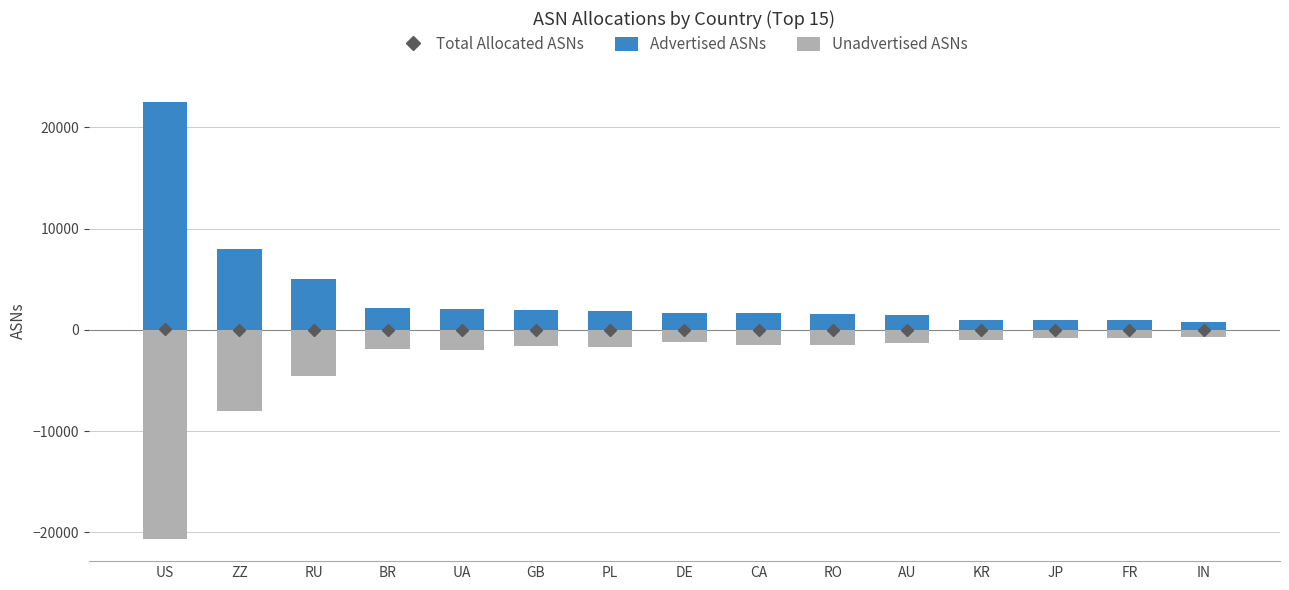

True or false: Total Allocated ASNs has a value of 3.5 at GB.

True